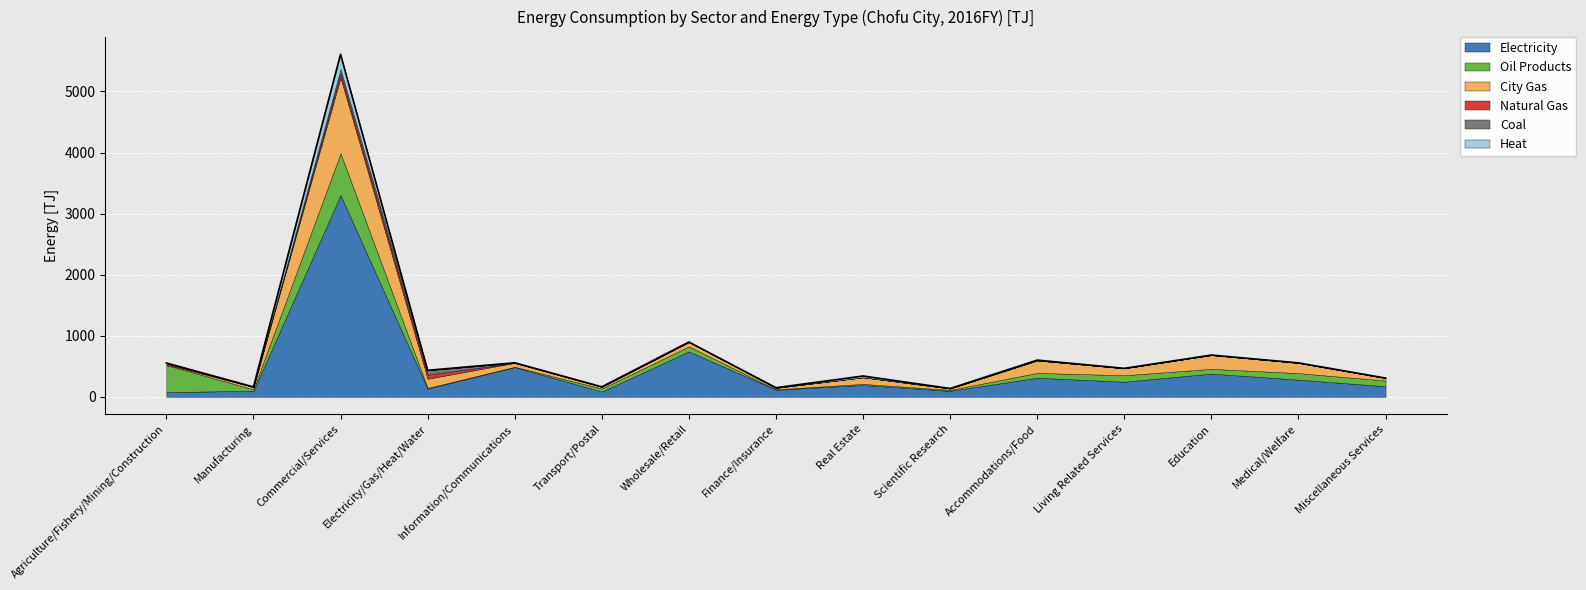

Count the number of categories in the chart.

15